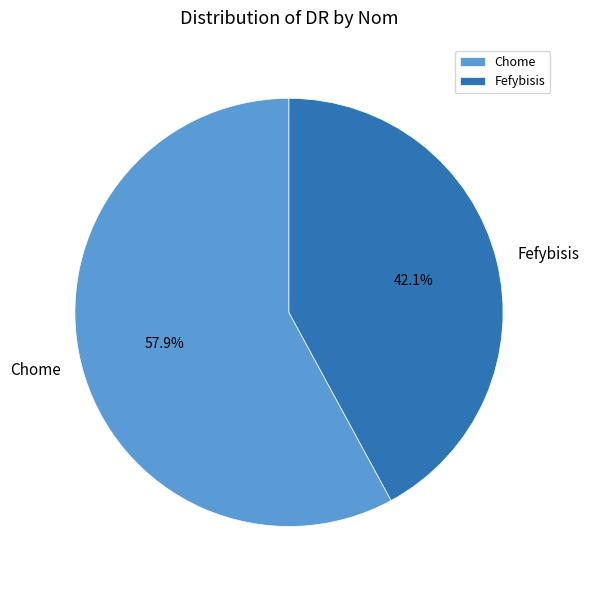

Which category has the smallest portion of the pie?

Fefybisis